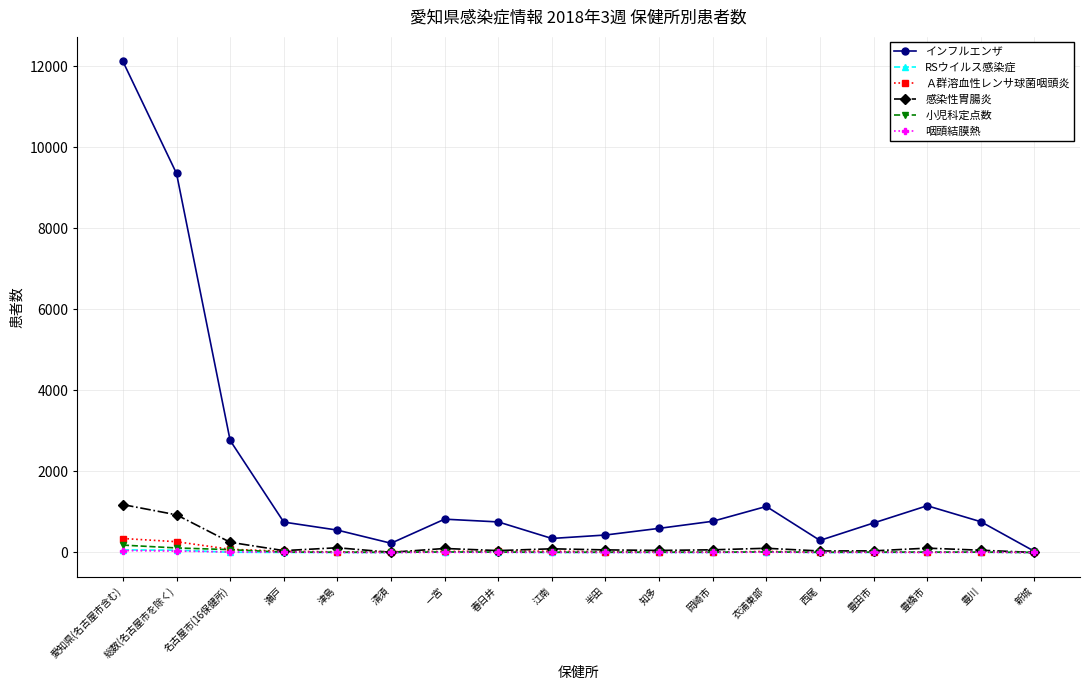

What is the label of the 14th point from the right?

津島